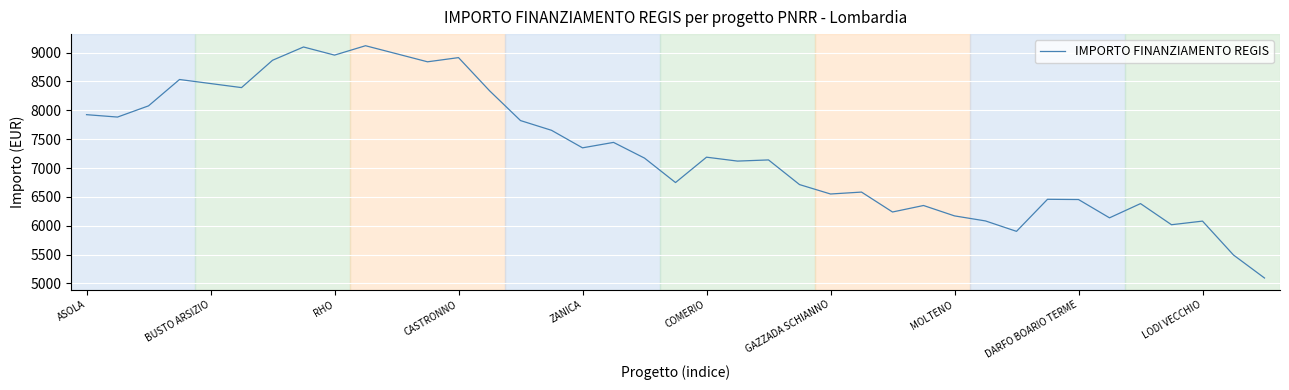

What is the difference between the maximum and minimum values?

4026.9